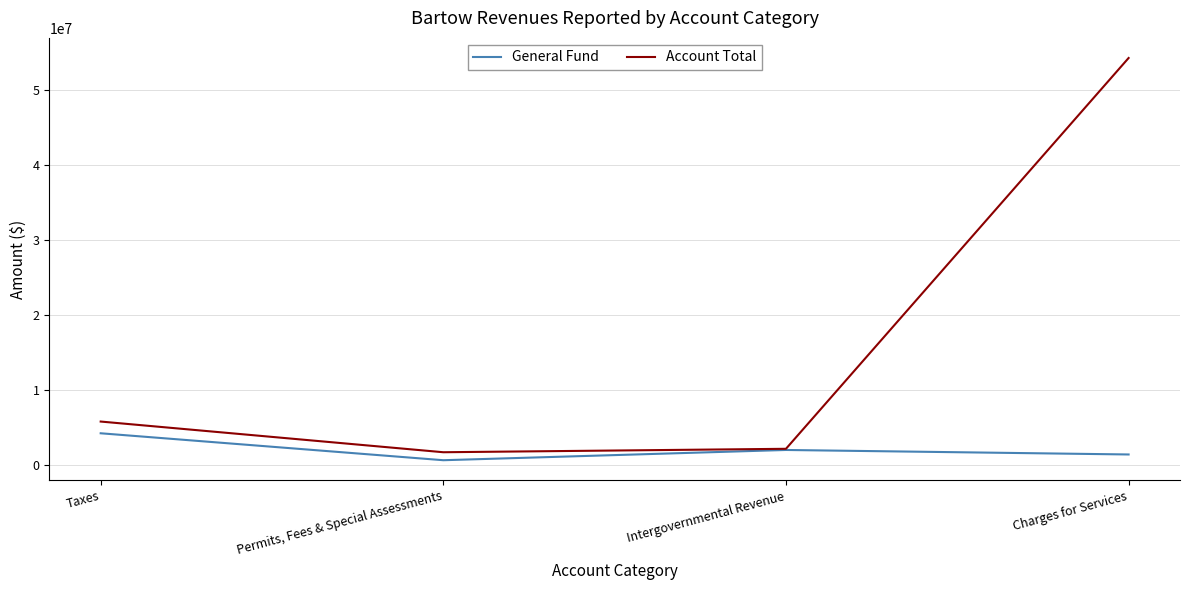

At which label does General Fund reach its minimum?

Permits, Fees & Special Assessments